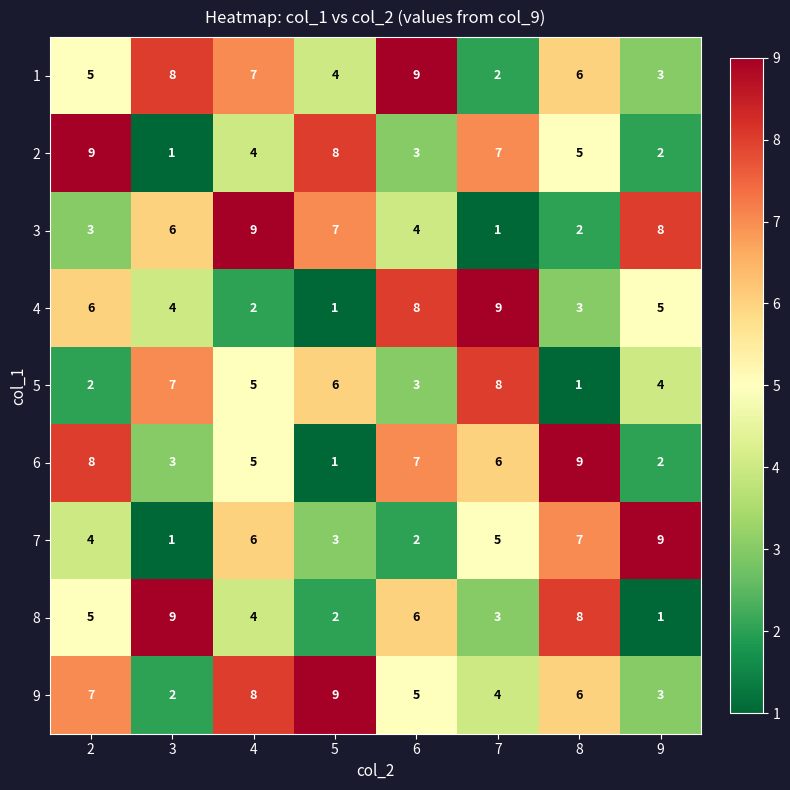

What is the maximum value for 6?

9